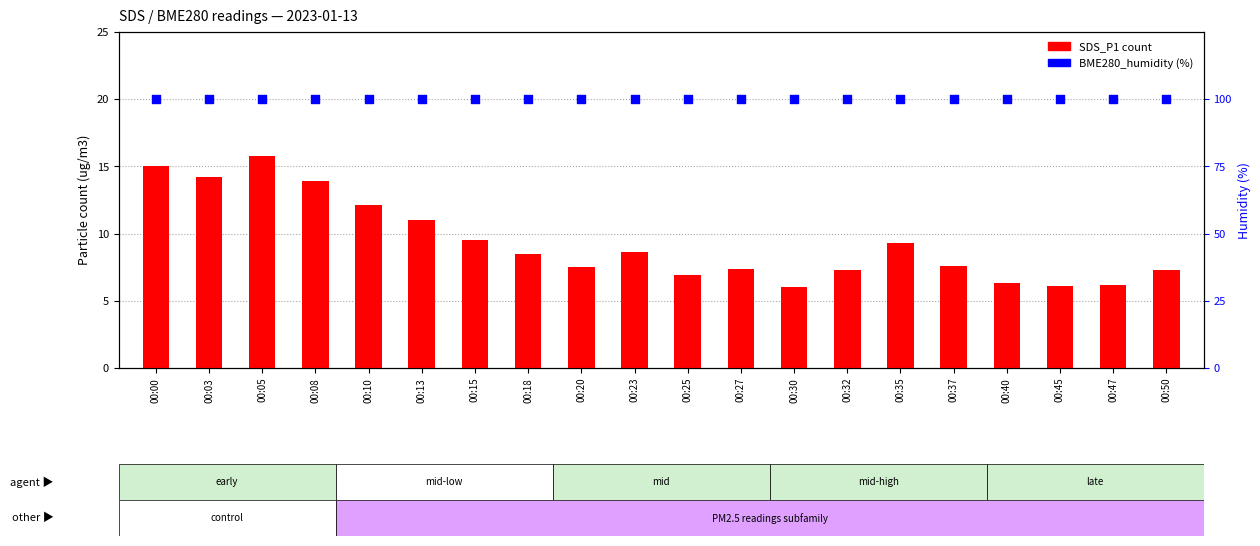

At which category is the sum across all series the highest?

00:05